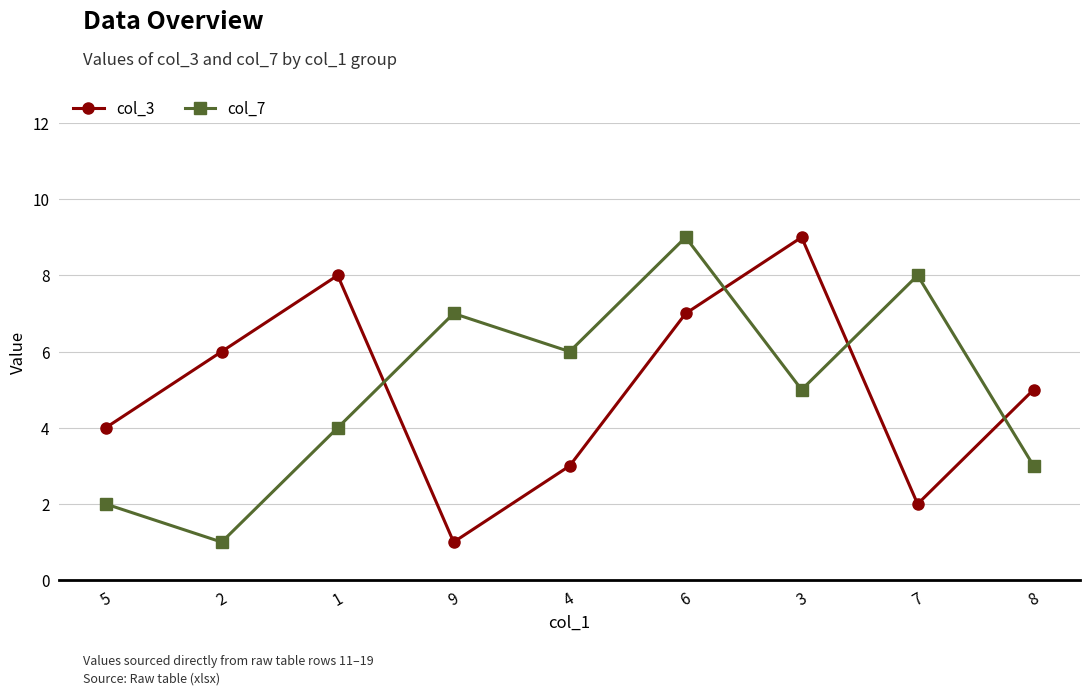

How many lines are shown in the chart?

2